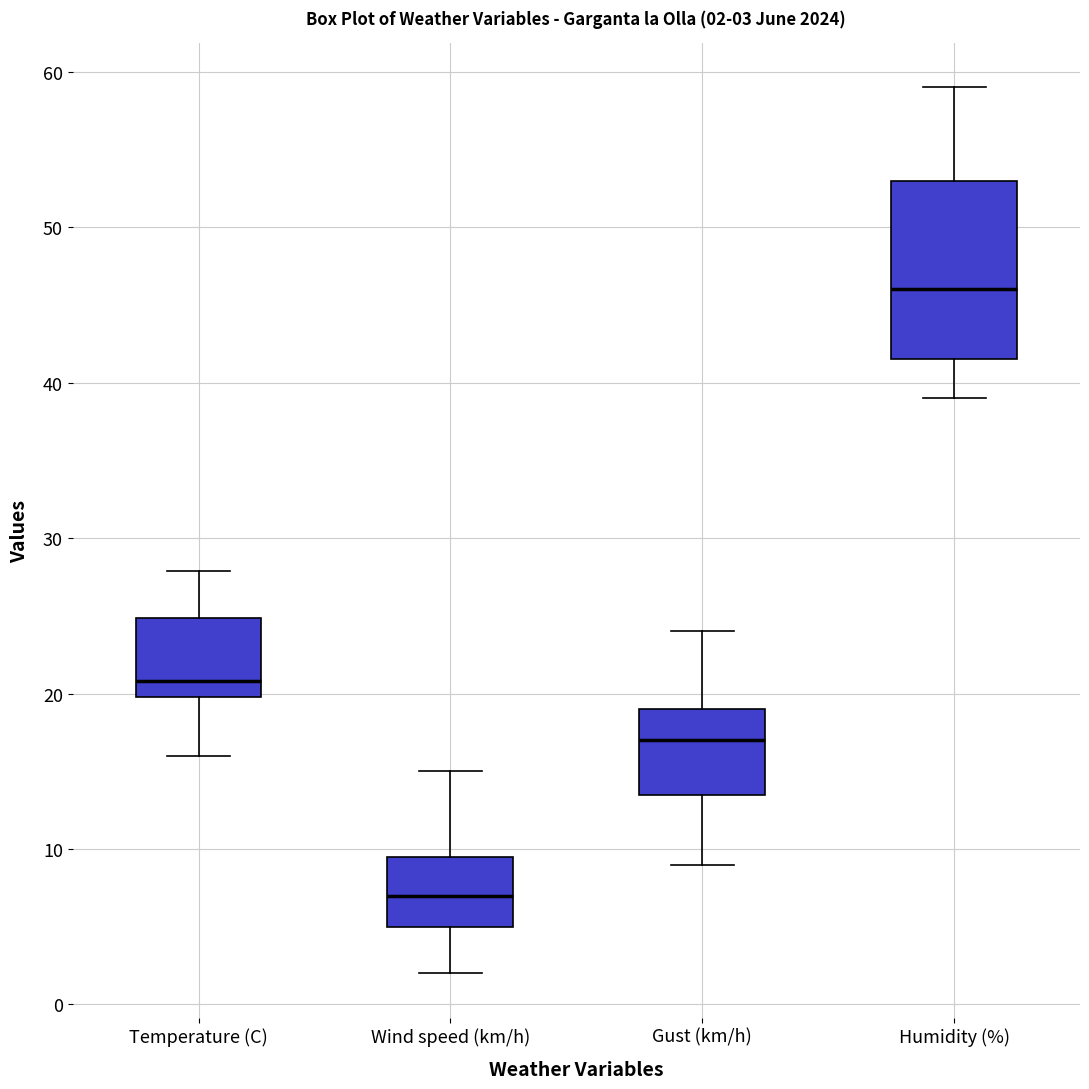

Comparing the boxes themselves (not the whiskers), which one is the tallest?

Humidity (%)